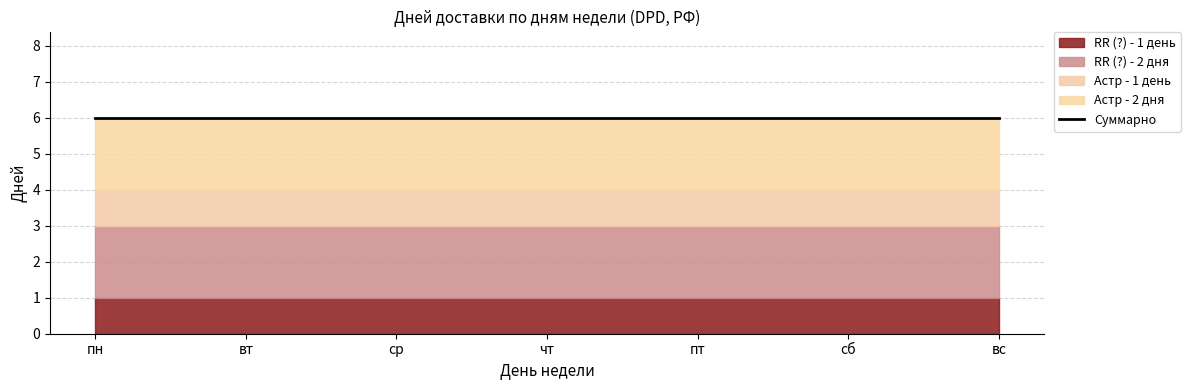

Rank the categories by RR (?) - 2 дня value from highest to lowest.

пн, вт, ср, чт, пт, сб, вс